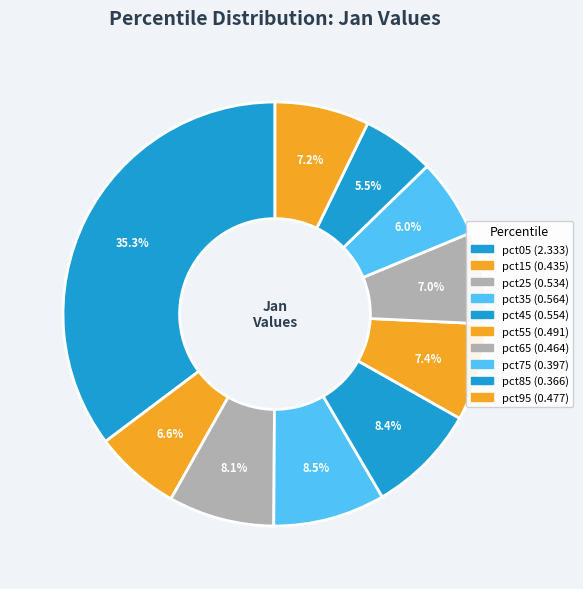

Which slice is the smallest?

pct85